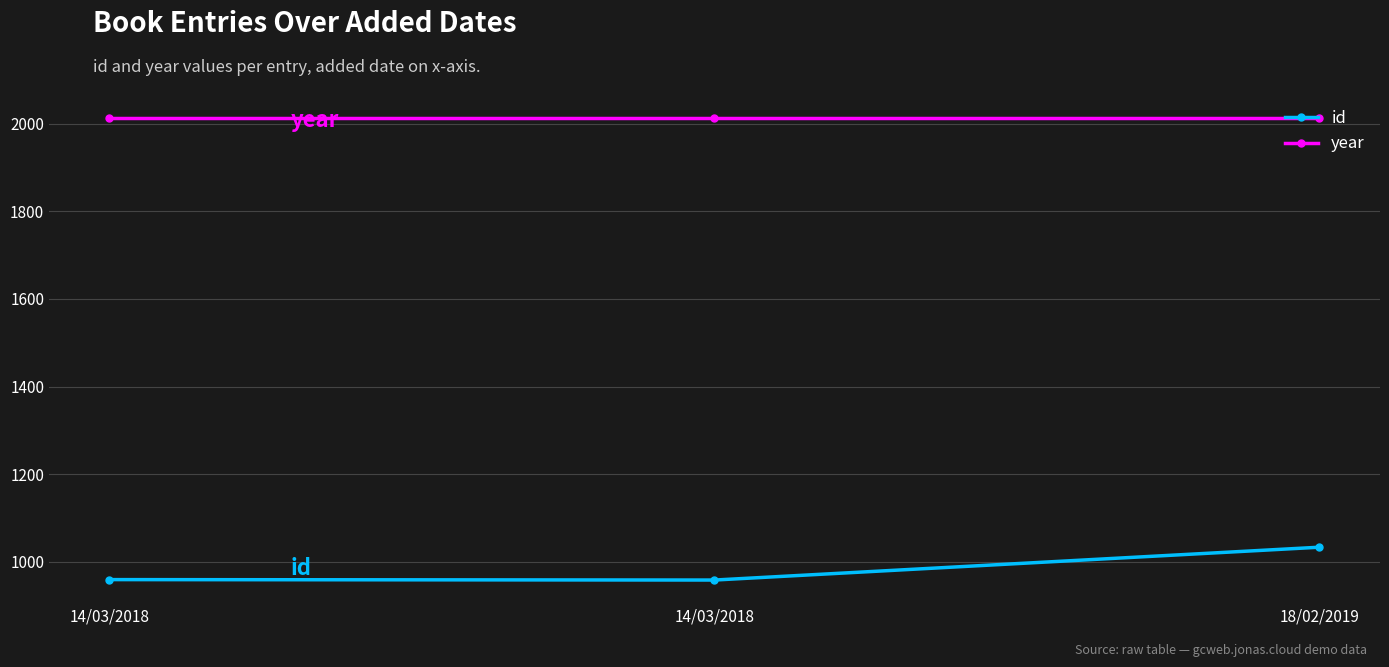

What is the sum of the id values at 14/03/2018 and 18/02/2019?

1992